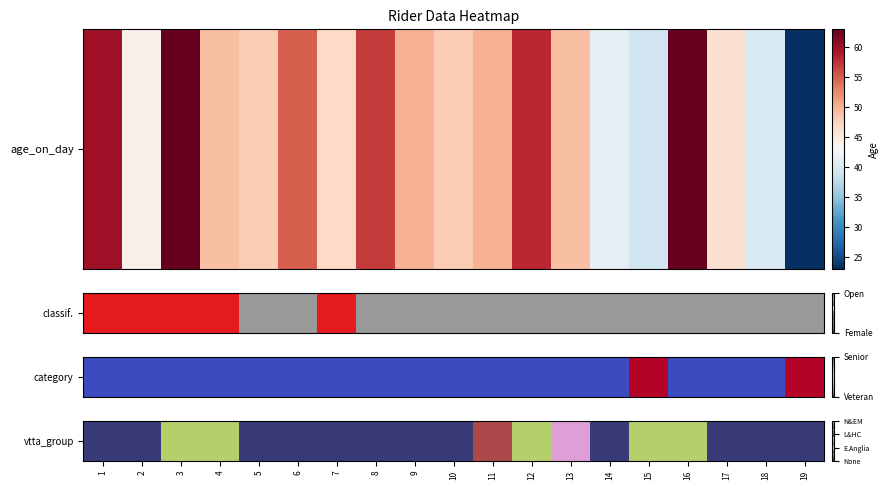

What is the change in value from 2 to 3?

+1